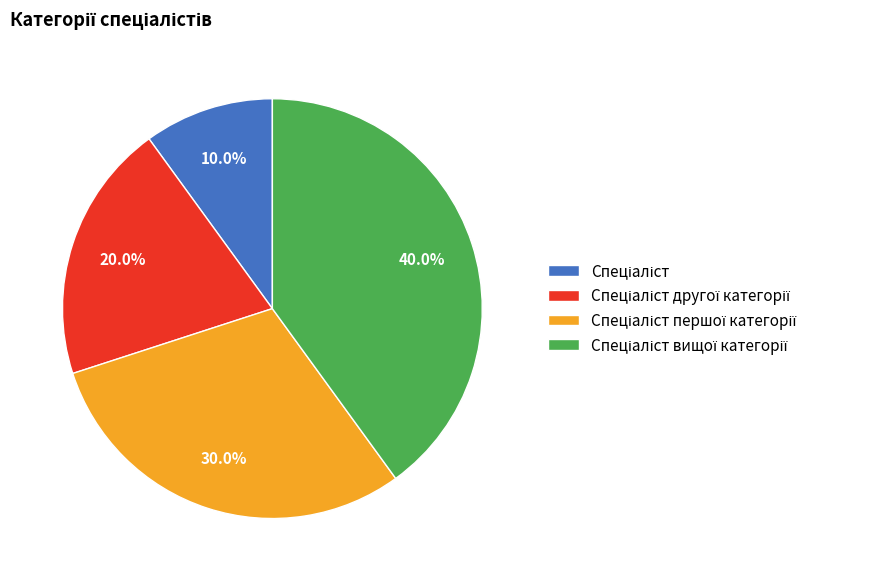

Is there a majority slice in this chart?

No